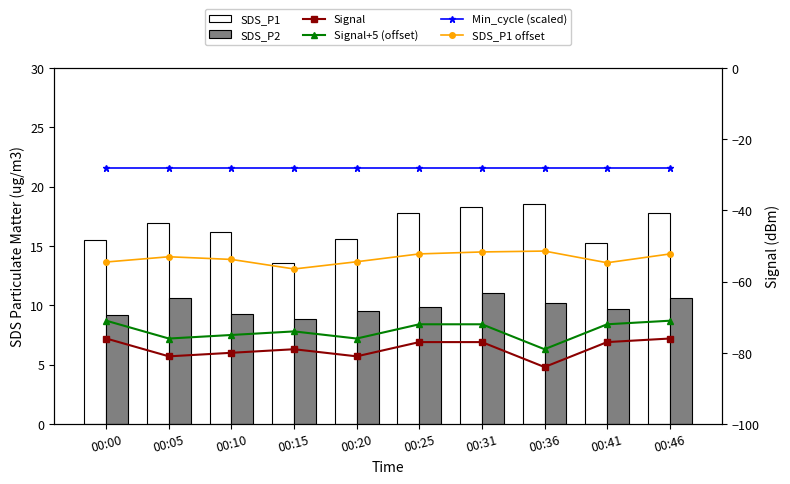

Does the chart contain any negative values?

Yes